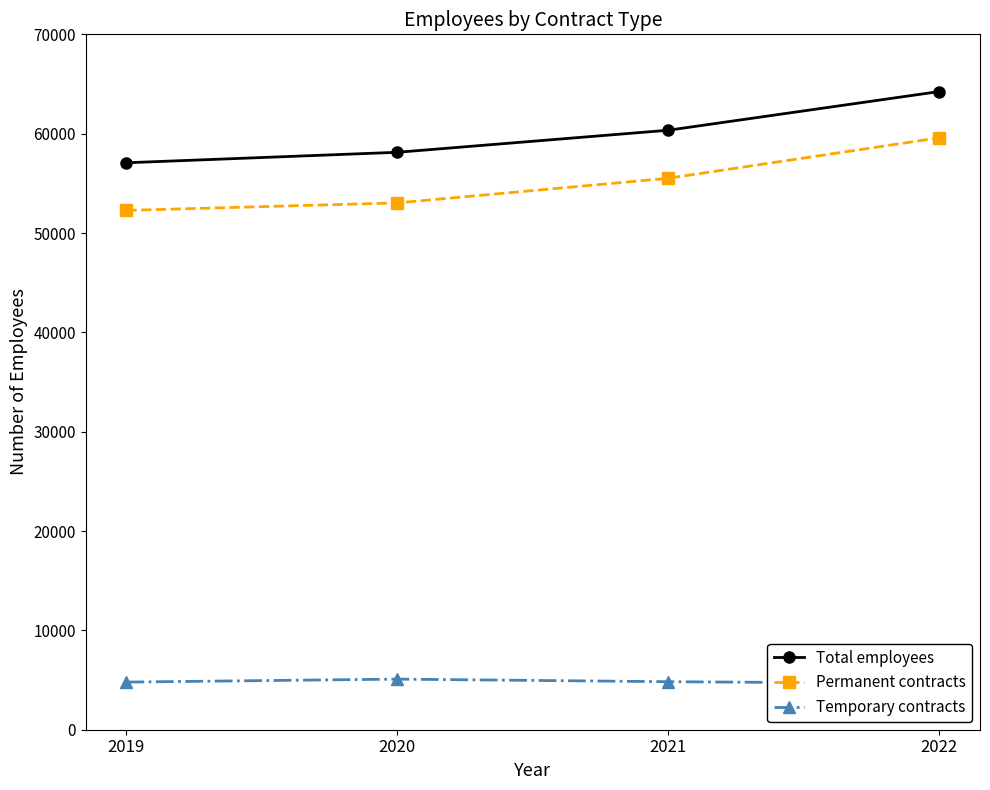

Is it true that Total employees equals 57071 at 2019?

True